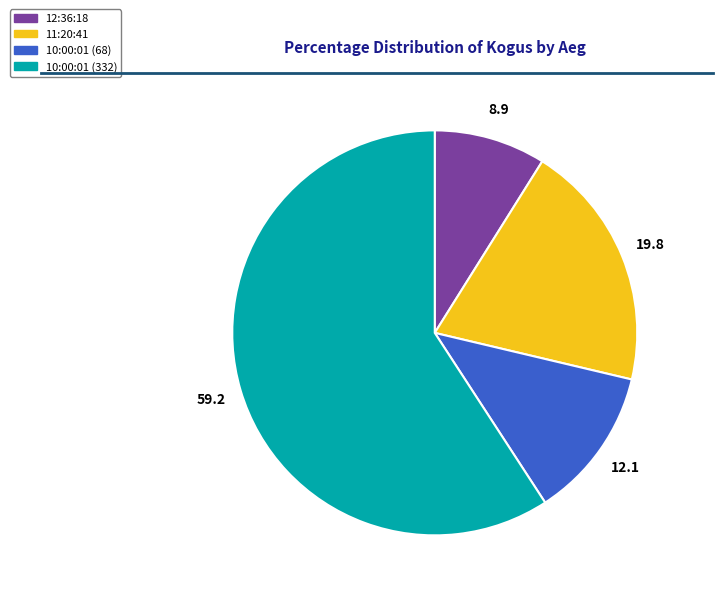

How many slices are in this pie chart?

4